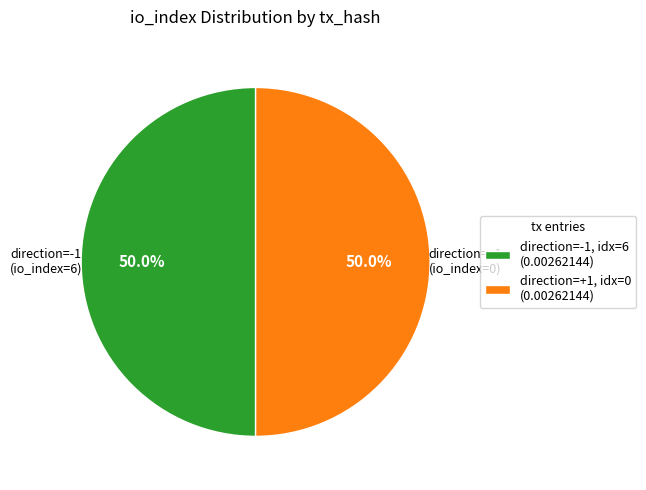

Approximately how many times larger is the value at direction=-1 (io_index=6) compared to direction=+1 (io_index=0)?

1.0